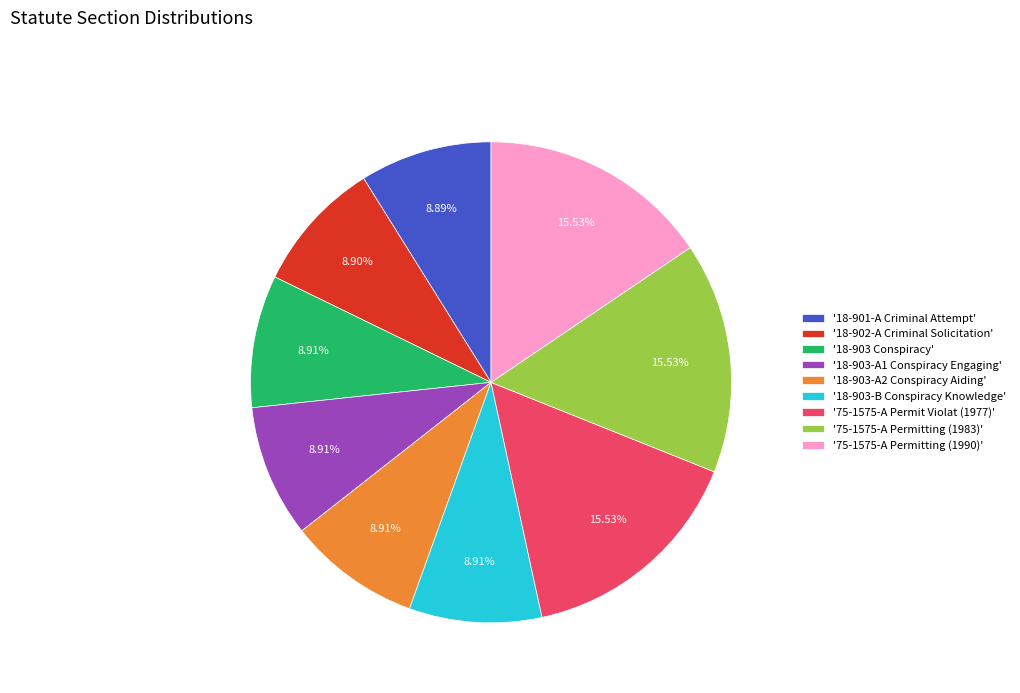

How many slices are in this pie chart?

9